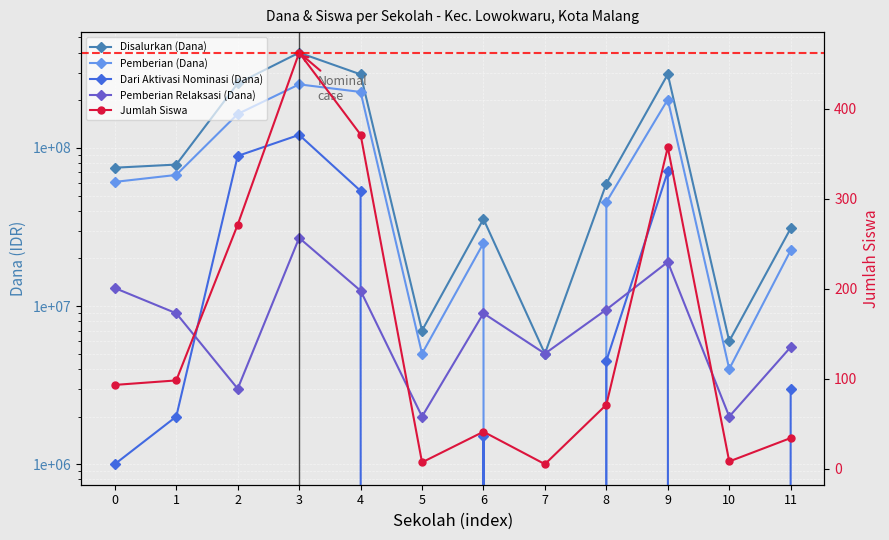

Which series has the largest total across all categories?

Disalurkan (Dana)